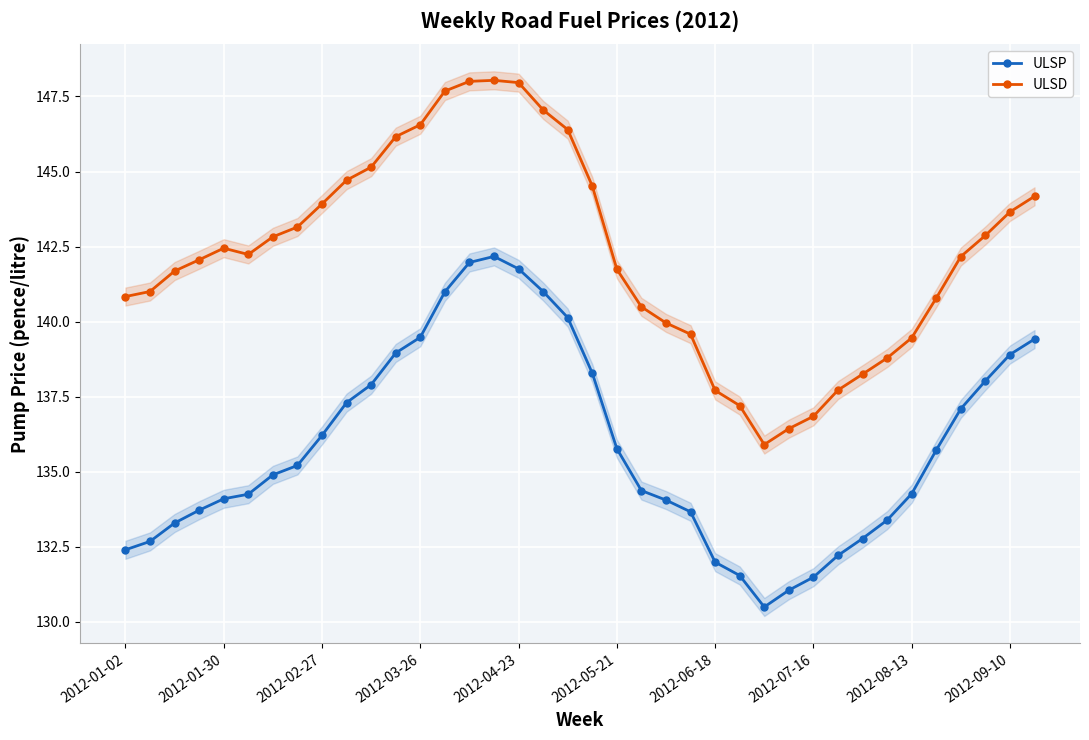

True or false: ULSD and ULSP cross at least once.

False